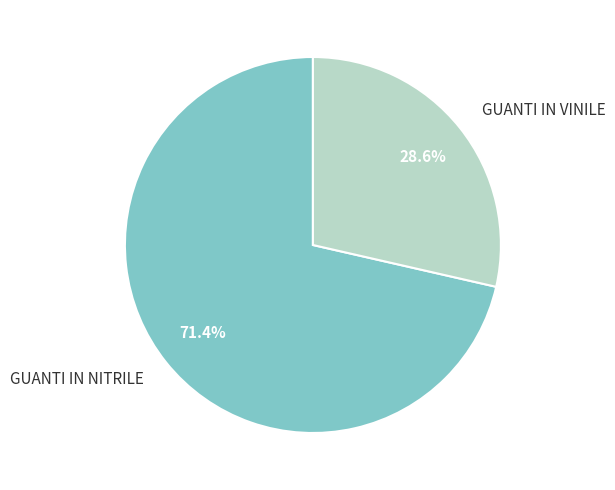

To the nearest percent, what is the difference between the largest and smallest slice percentages?

43%